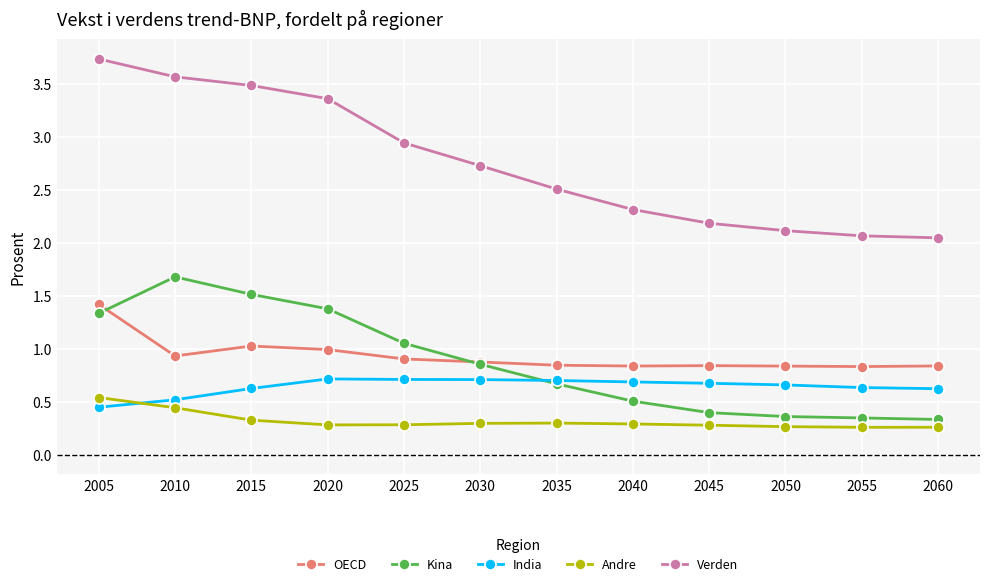

Rank the series at 2005 from lowest to highest value.

India, Andre, Kina, OECD, Verden